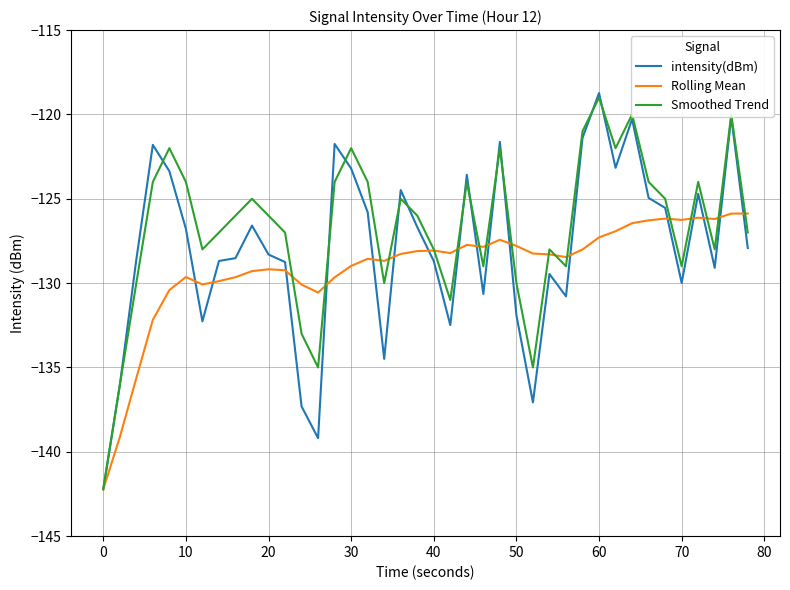

List the series in order of their overall mean, lowest first.

Rolling Mean, intensity(dBm), Smoothed Trend